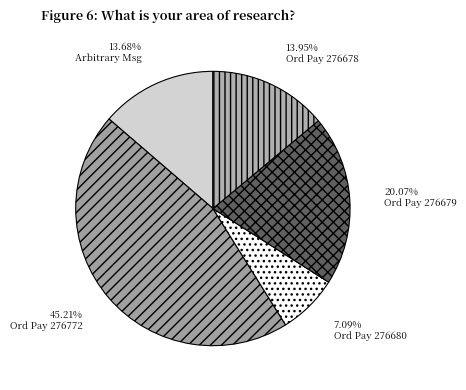

Count the number of slices in the pie.

5